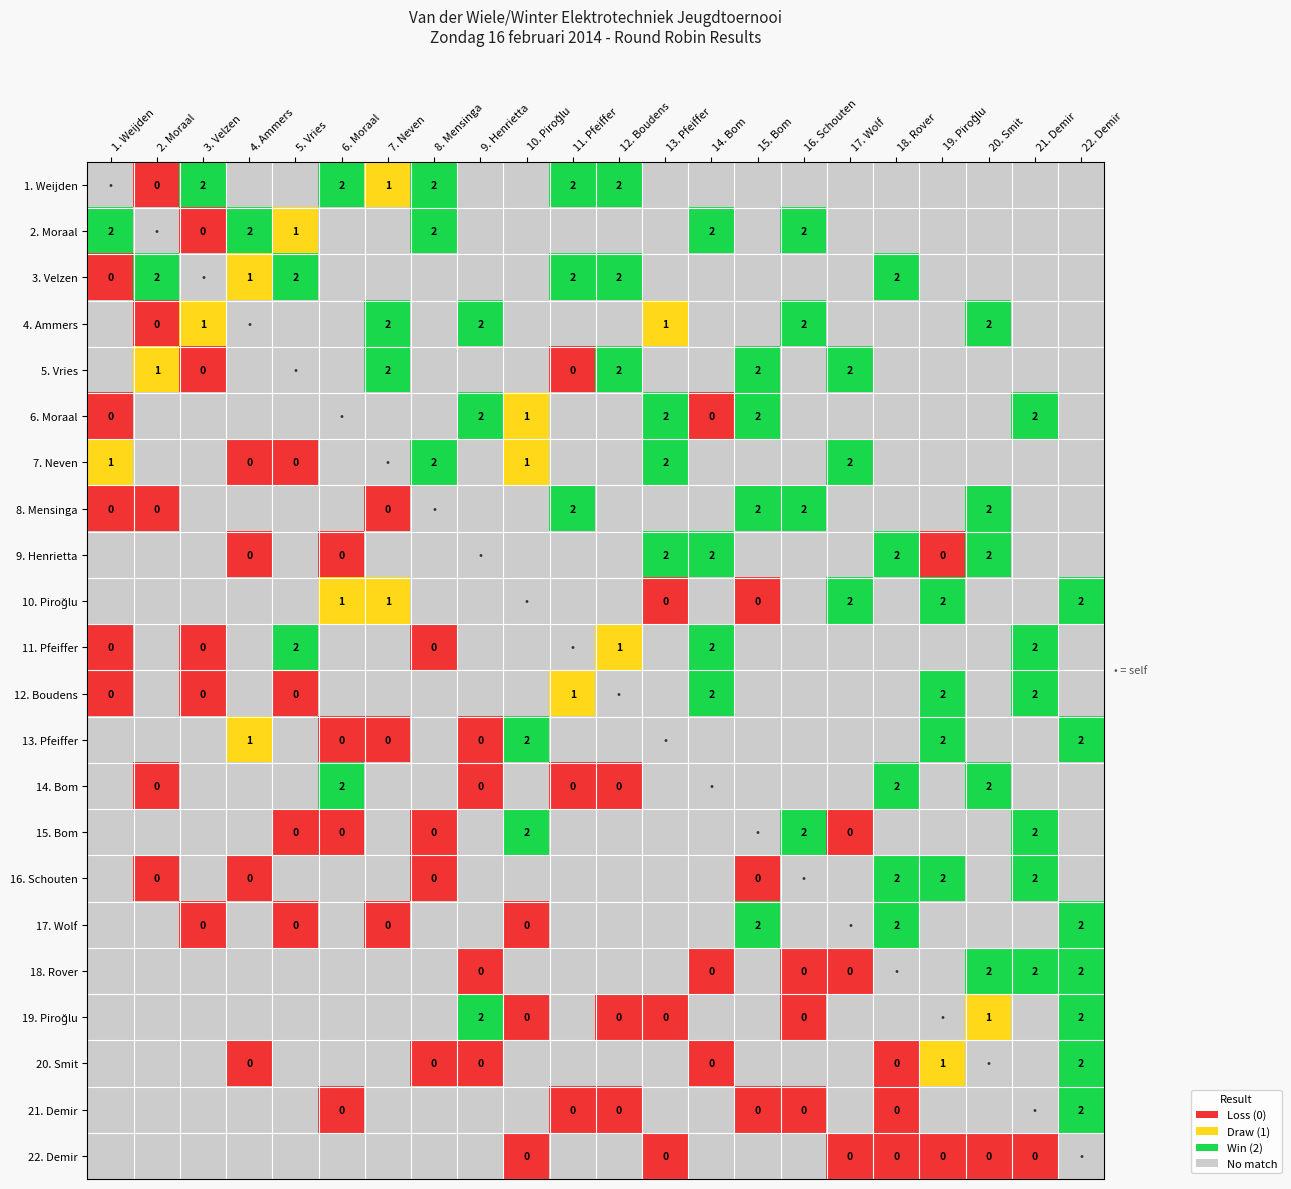

The 1. Weijden series shows 3 at 3. Velzen. True or false?

False